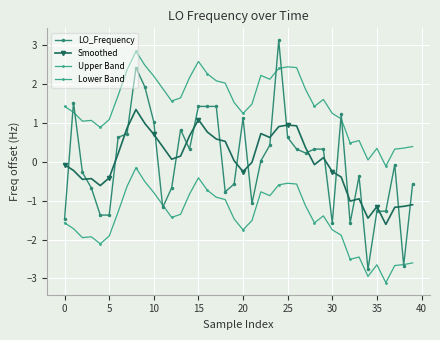

How many lines are shown in the chart?

4